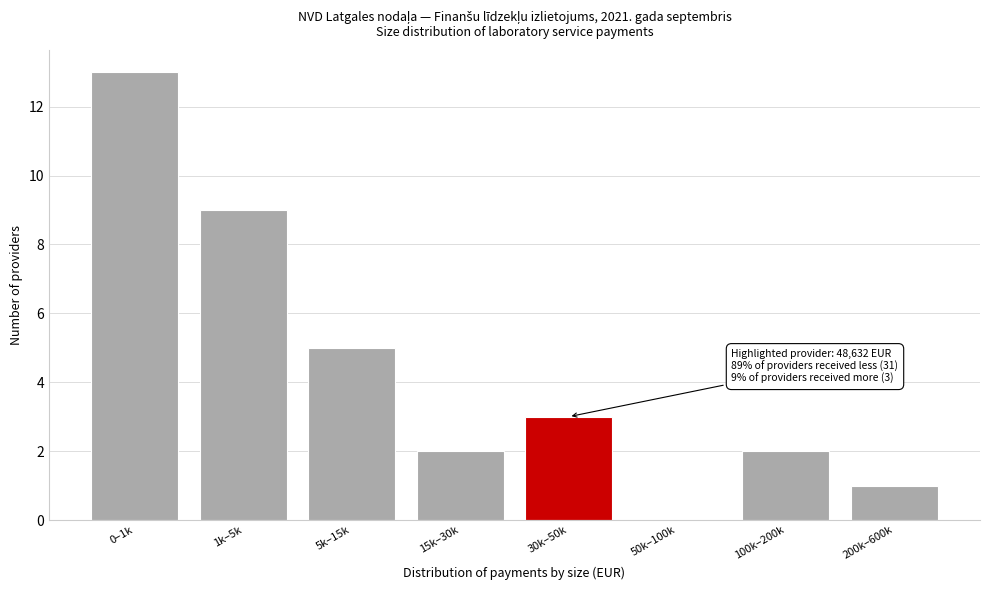

Reading left to right, extract all data points from this chart.

0–1k=13	1k–5k=9	5k–15k=5	15k–30k=2	30k–50k=3	50k–100k=0	100k–200k=2	200k–600k=1